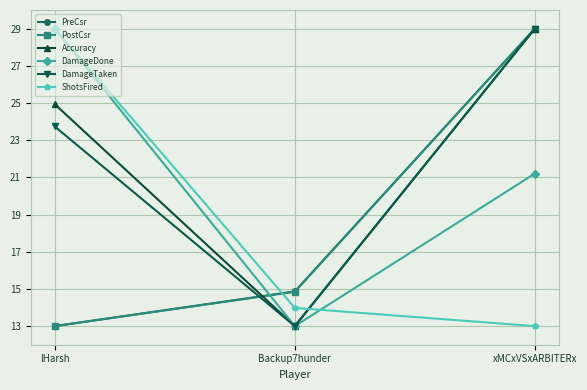

How many DamageTaken values are between 13 and 29?

3